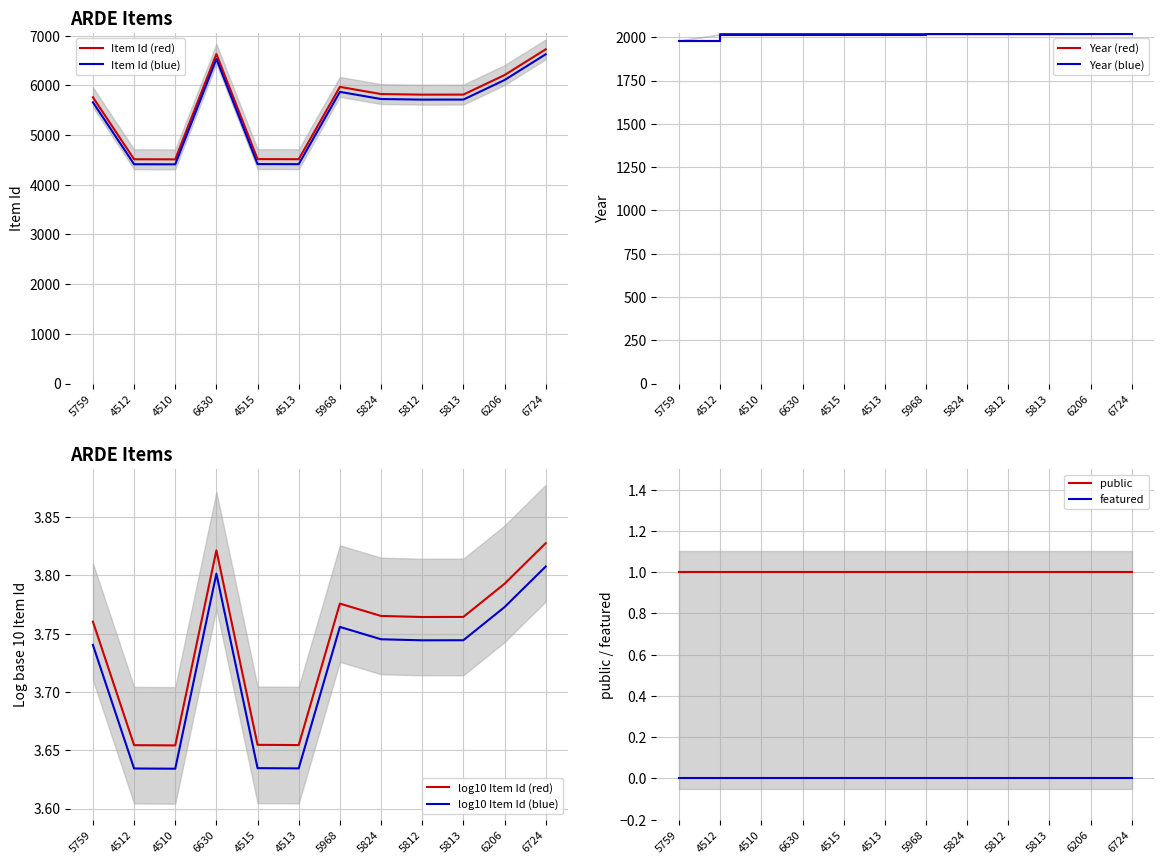

Is the value of Item Id at 5968 greater than the value of featured at 4513?

Yes